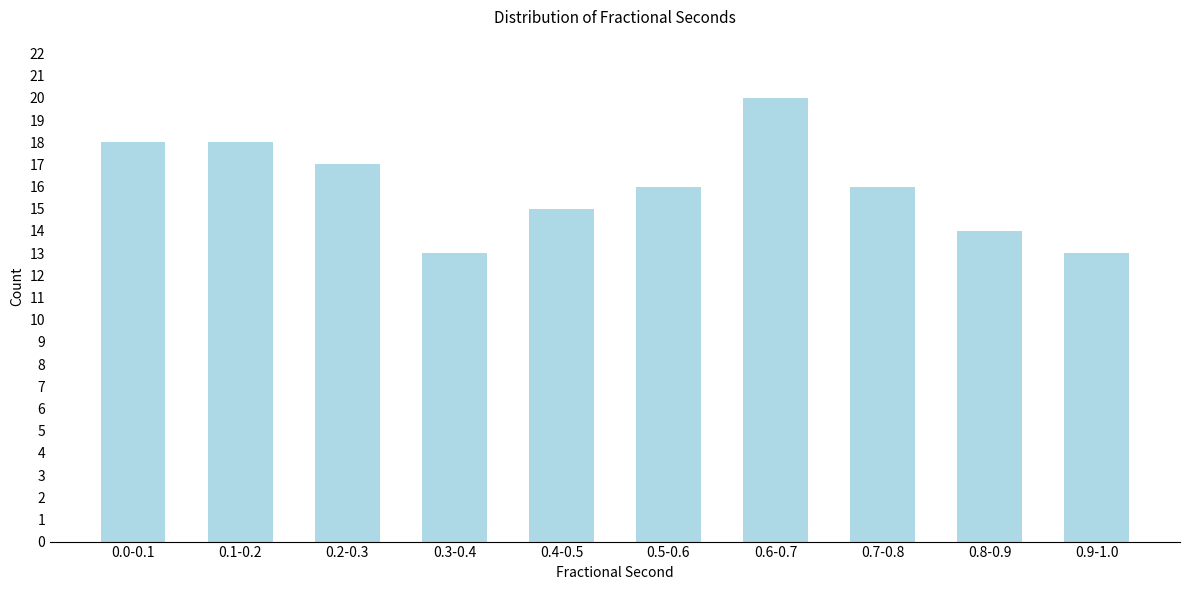

Reading left to right, transcribe all the data shown in this chart.

0.0-0.1=18	0.1-0.2=18	0.2-0.3=17	0.3-0.4=13	0.4-0.5=15	0.5-0.6=16	0.6-0.7=20	0.7-0.8=16	0.8-0.9=14	0.9-1.0=13